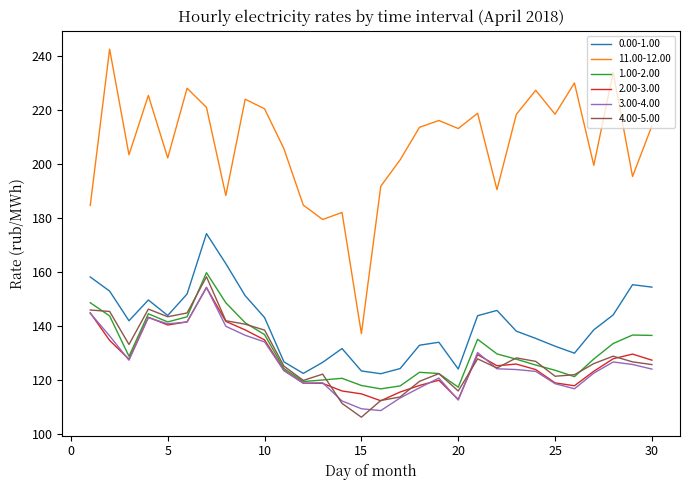

What is the greatest value displayed?

242.4